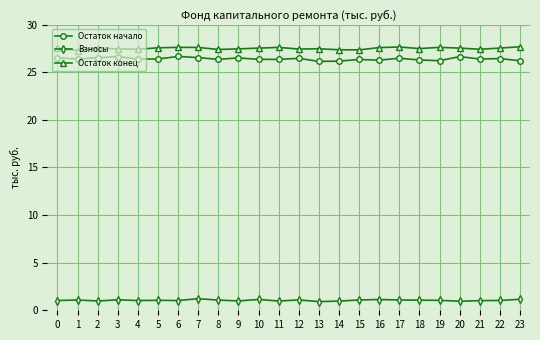

Rank the series by their maximum value, from highest to lowest.

Остаток конец, Остаток начало, Взносы